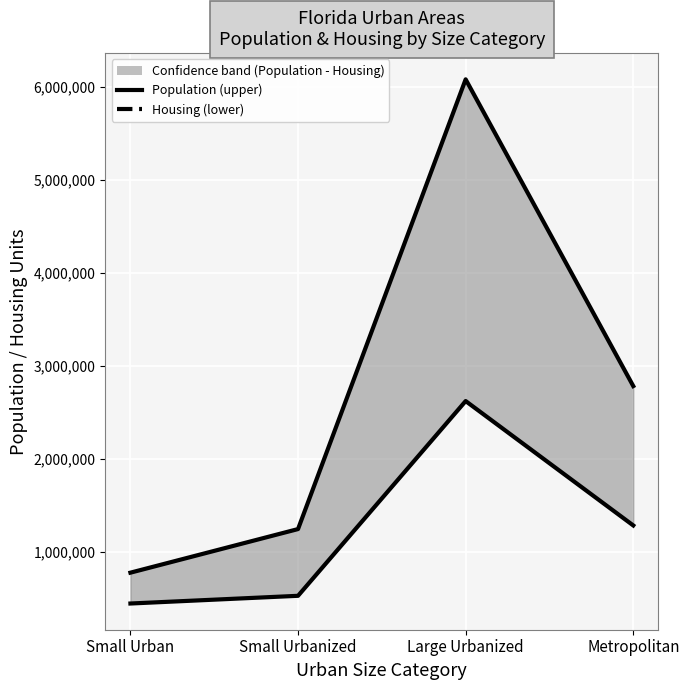

True or false: Population and Housing intersect in this chart.

False